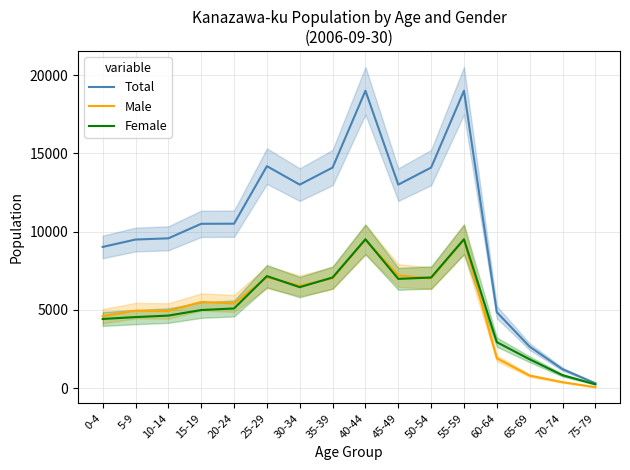

Reading right to left, transcribe all the data shown in this chart.

Total: 316	1216	2652	4857	18995	14090	13001	18995	14090	13001	14180	10506	10500	9572	9495	9022
Male: 66	385	806	1915	9484	7019	7198	9484	7019	6547	7089	5412	5508	4934	4952	4600
Female: 250	831	1846	2942	9511	7071	6982	9511	7071	6454	7159	5094	4992	4638	4543	4422